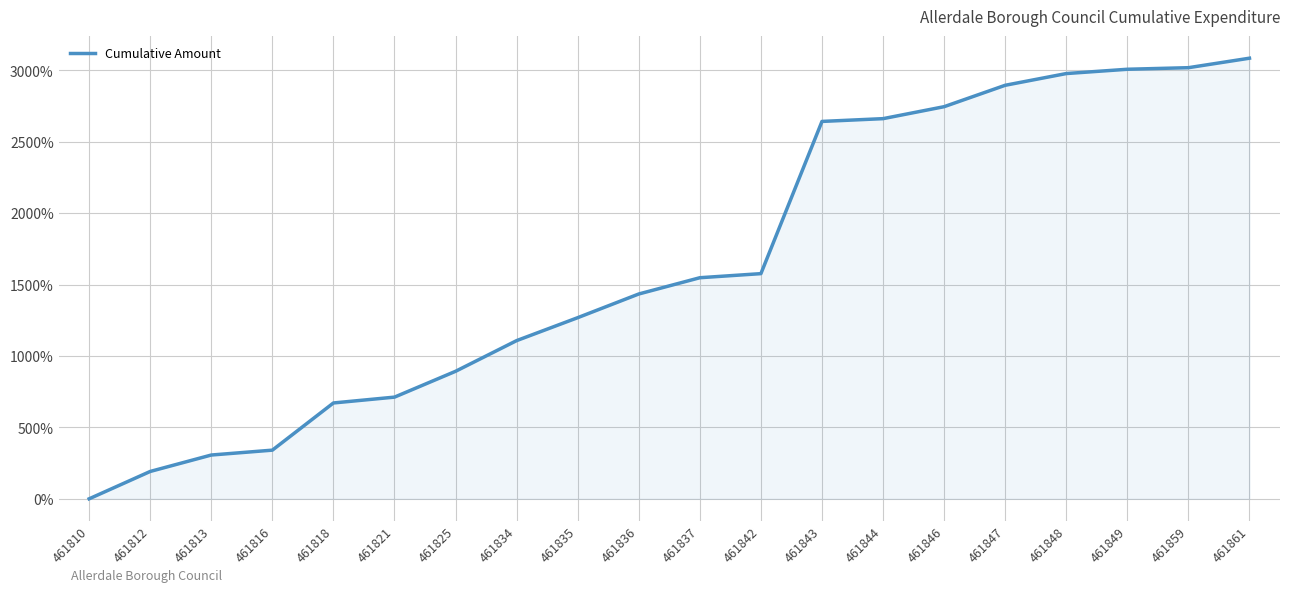

True or false: the data shows 680.9 at 461847.

False